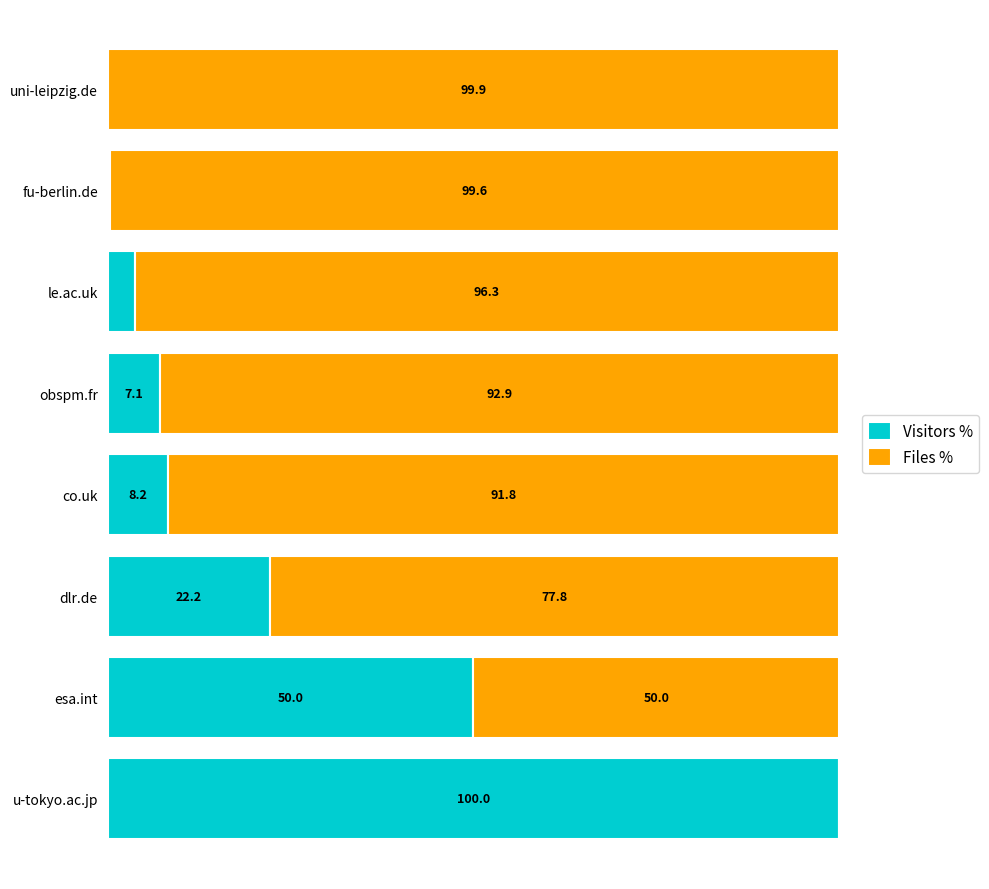

Which category has the highest value in the Visitors % series?

u-tokyo.ac.jp